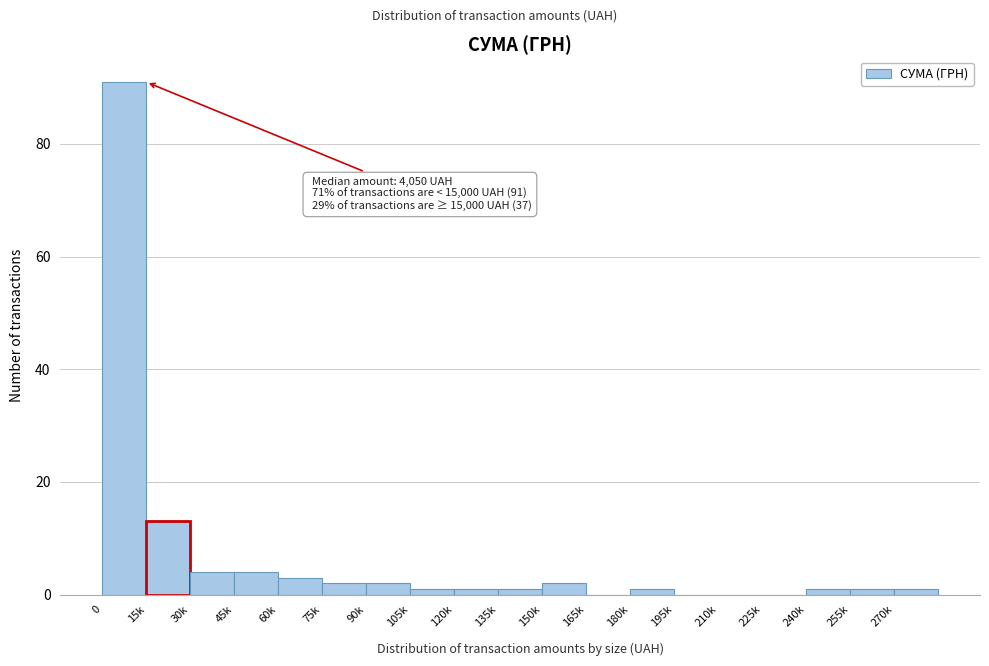

Reading left to right, transcribe all the data shown in this chart.

0=91	15k=13	30k=4	45k=4	60k=3	75k=2	90k=2	105k=1	120k=1	135k=1	150k=2	165k=0	180k=1	195k=0	210k=0	225k=0	240k=1	255k=1	270k=1